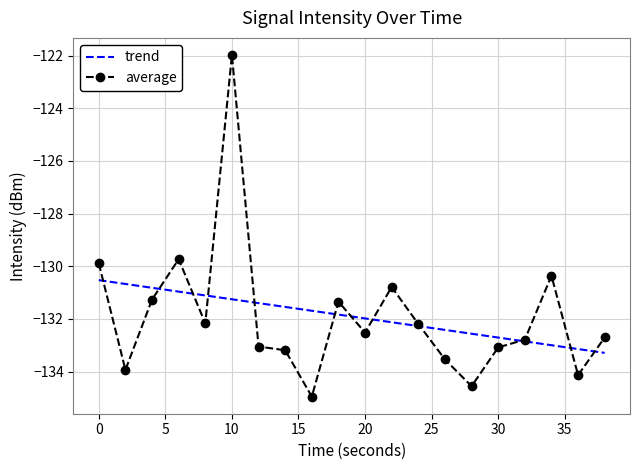

Which series has the widest spread of values?

average